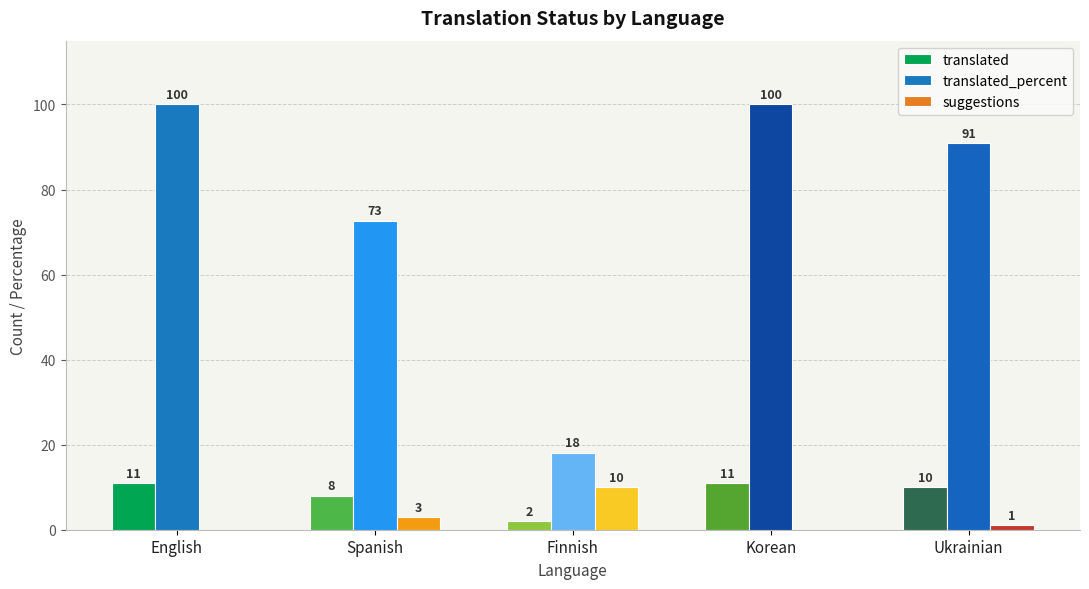

Which series changed the most between English and Ukrainian?

translated_percent